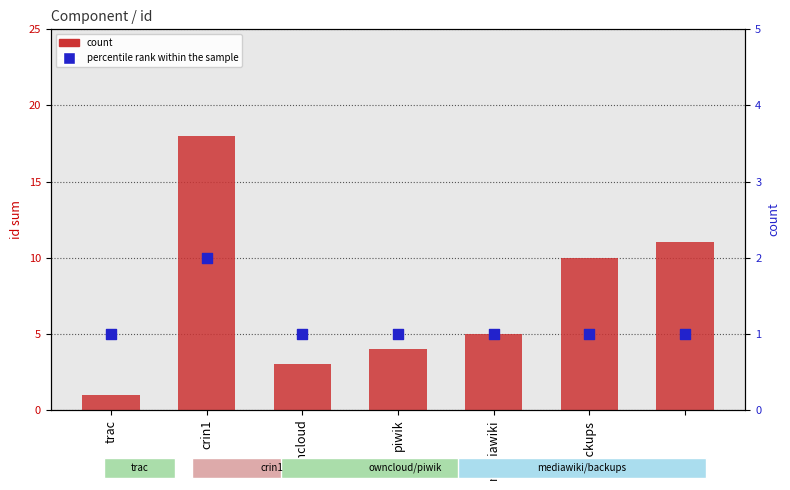

Which series has the largest total across all categories?

count